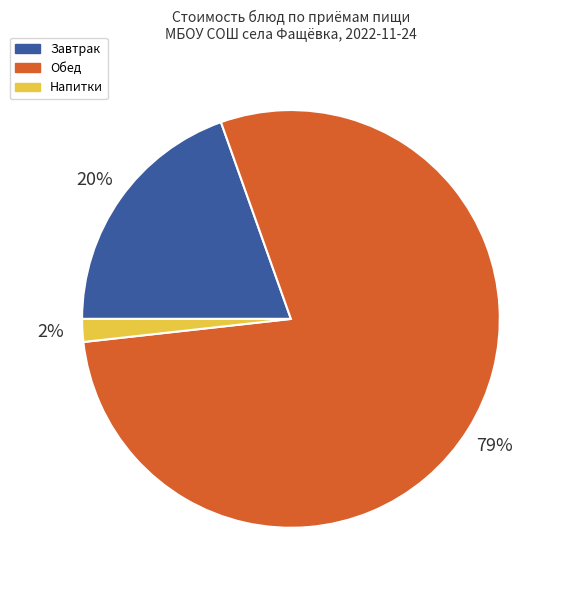

Do Обед and Напитки together represent more than half of the pie?

Yes